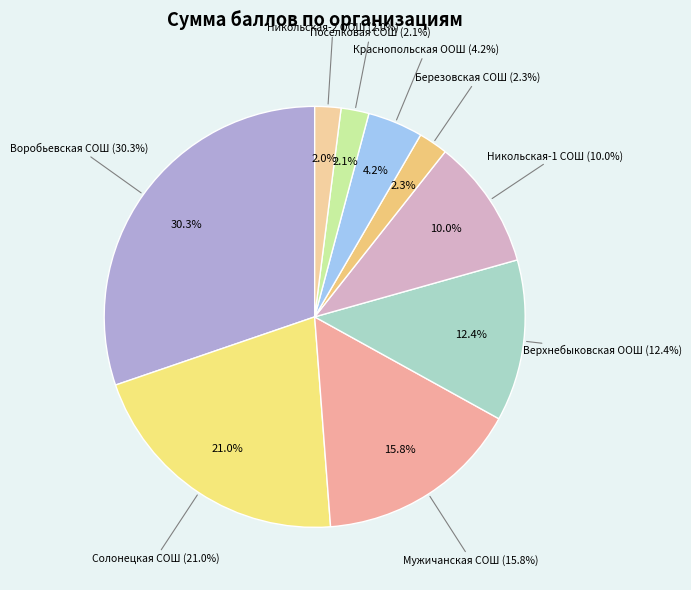

The МКОУ "Солонецкая СОШ" slice represents 30% of the pie. True or false?

False